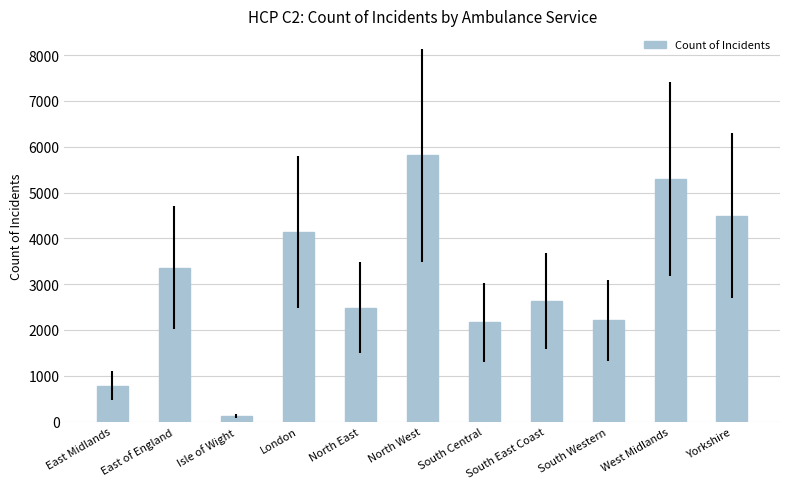

What is the minimum value shown in the chart?

120